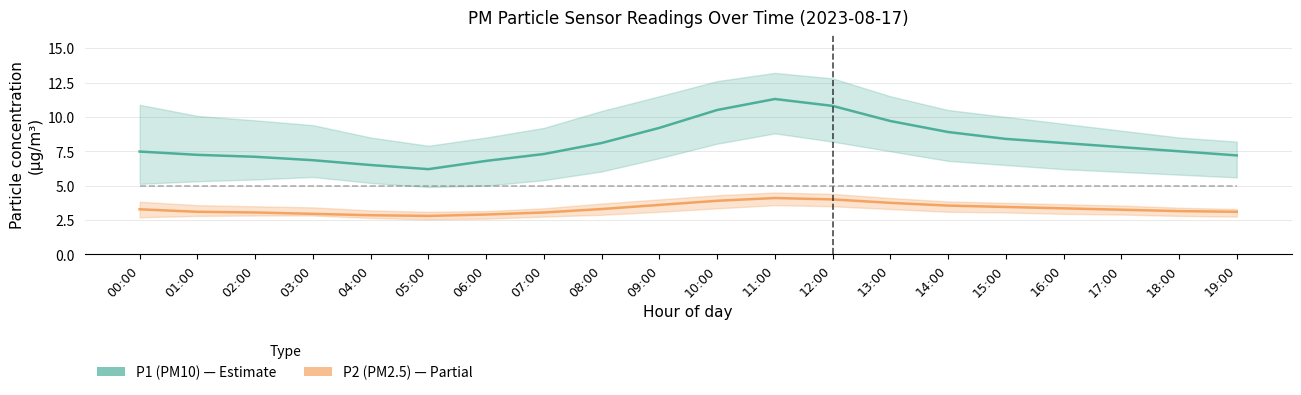

At which label does P1 (PM10) first exceed 7?

00:00